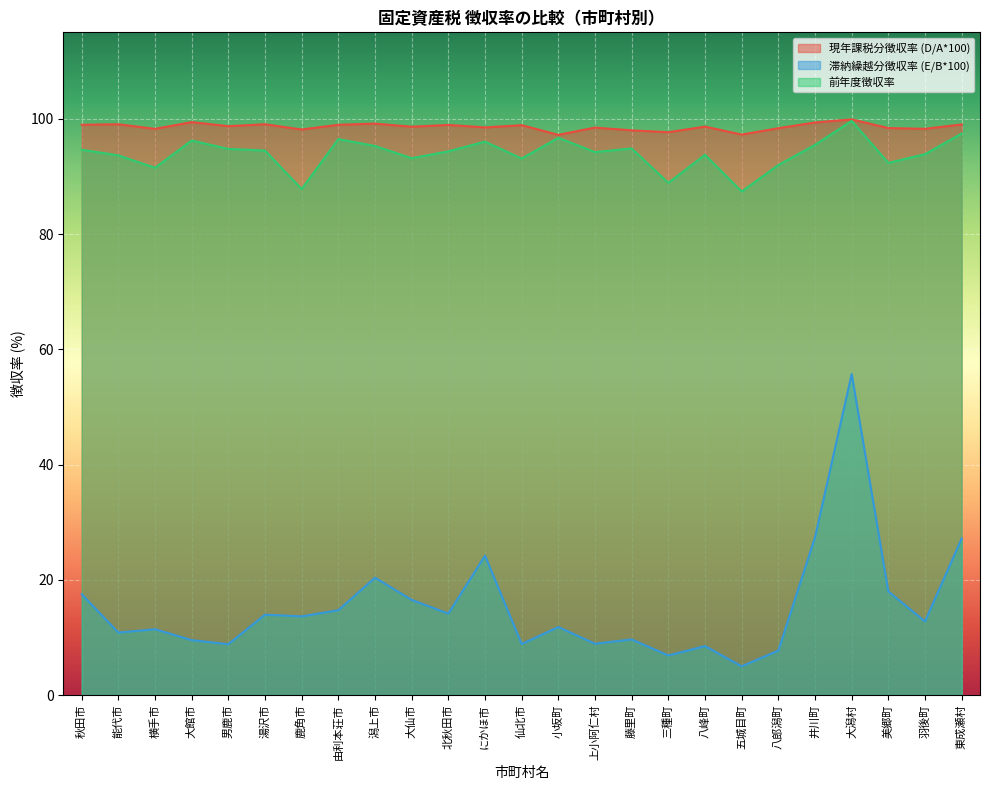

Which series has the largest range (max minus min)?

滞納繰越分徴収率 (E/B*100)